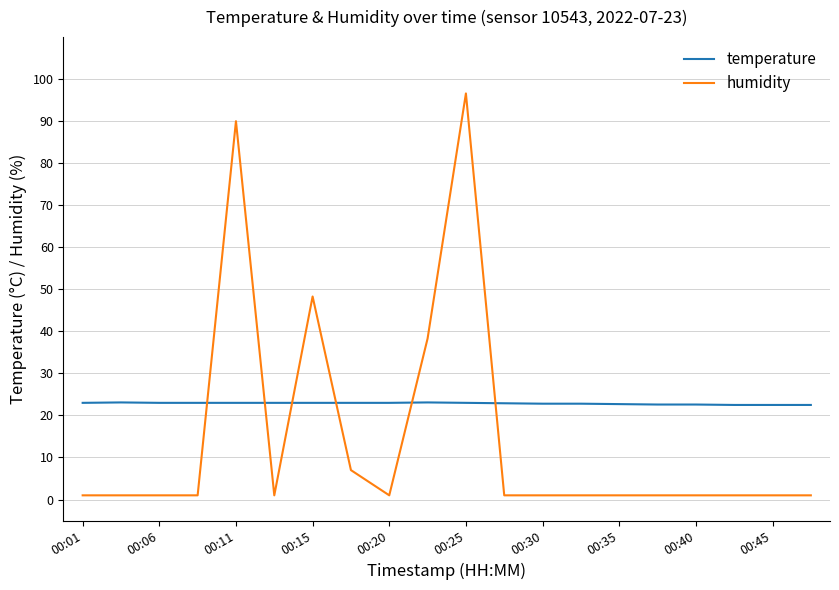

How many times do humidity and temperature cross each other?

6